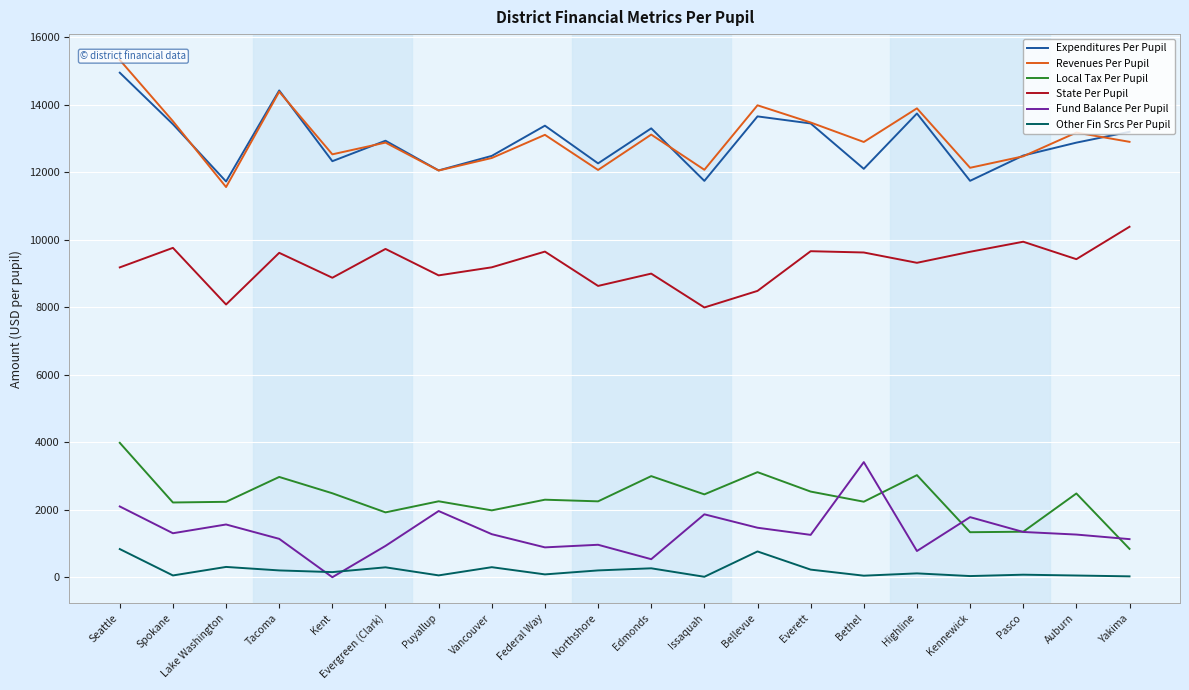

List the series in order of their peak value, highest first.

Revenues Per Pupil, Expenditures Per Pupil, State Per Pupil, Local Tax Per Pupil, Fund Balance Per Pupil, Other Fin Srcs Per Pupil